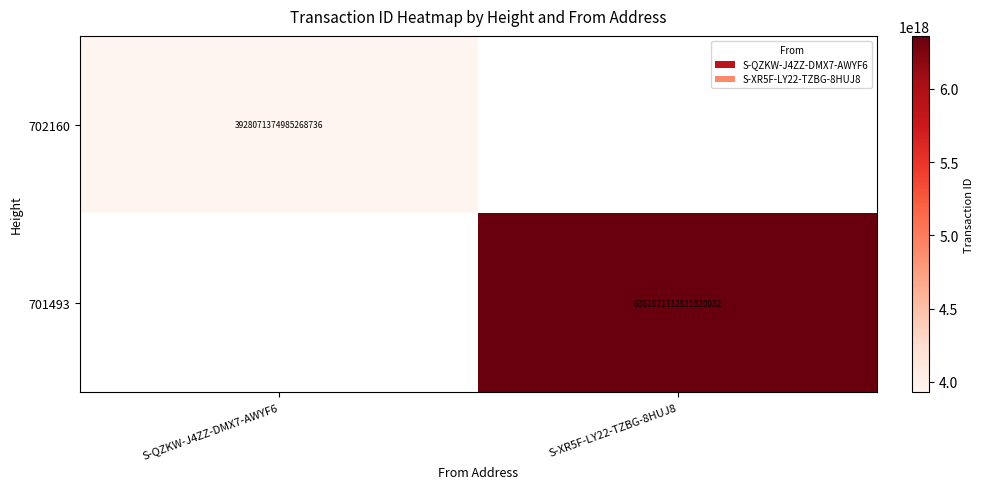

The value of 701493 at S-XR5F-LY22-TZBG-8HUJ8 is 2548836795064131072. True or false?

False